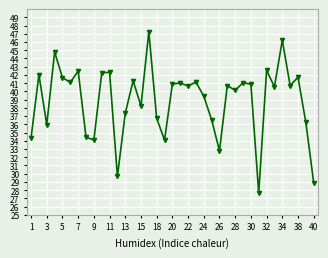

How many lines are shown in the chart?

1